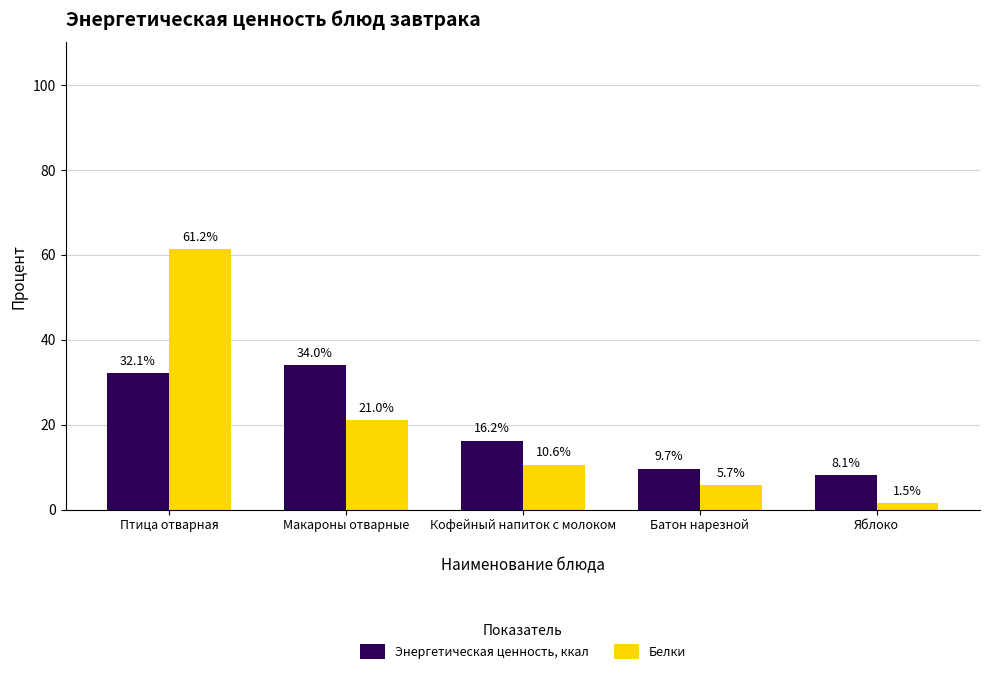

What are all the series names shown in the legend?

Энергетическая ценность, ккал, Белки